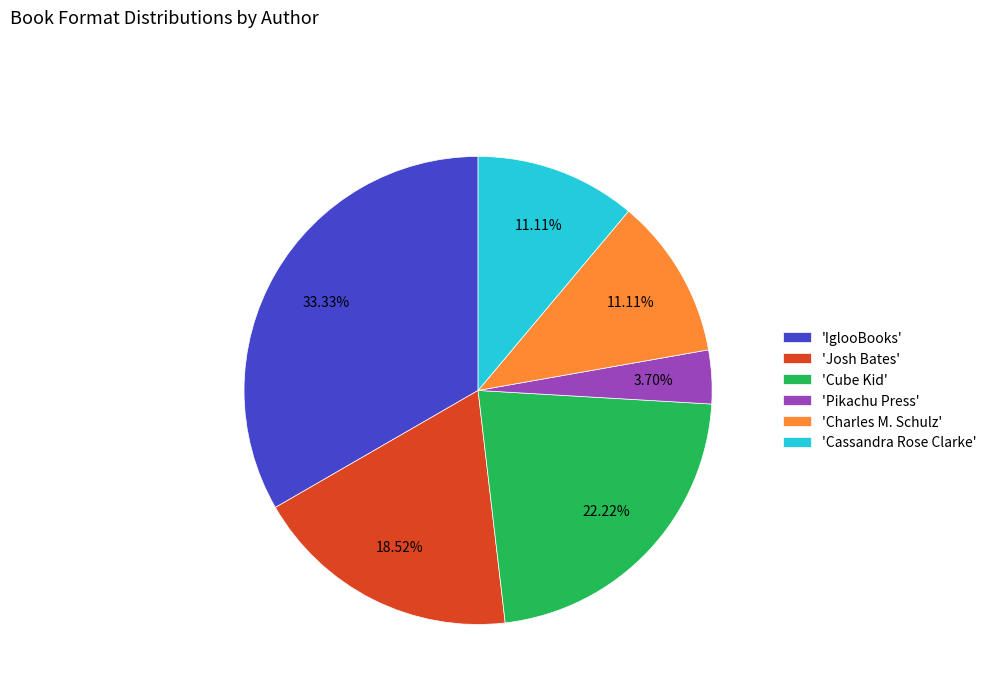

How many slices are in this pie chart?

6